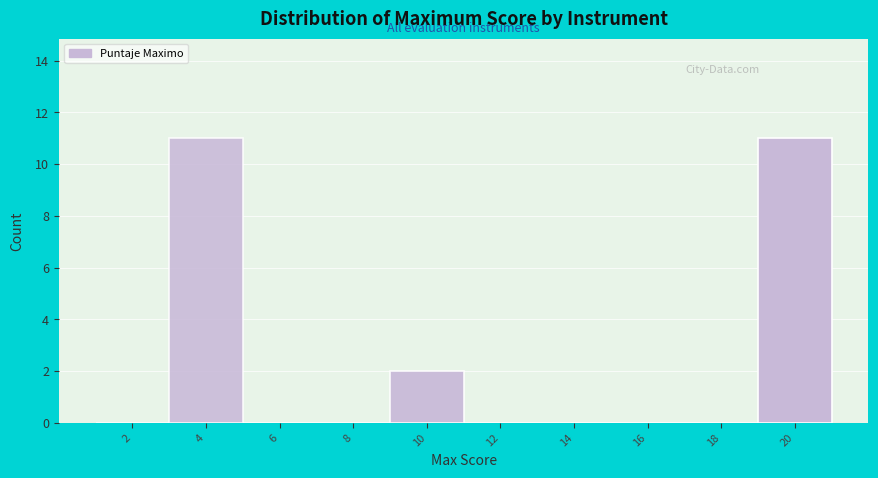

Reading left to right, transcribe all the data shown in this chart.

2=0	4=11	6=0	8=0	10=2	12=0	14=0	16=0	18=0	20=11